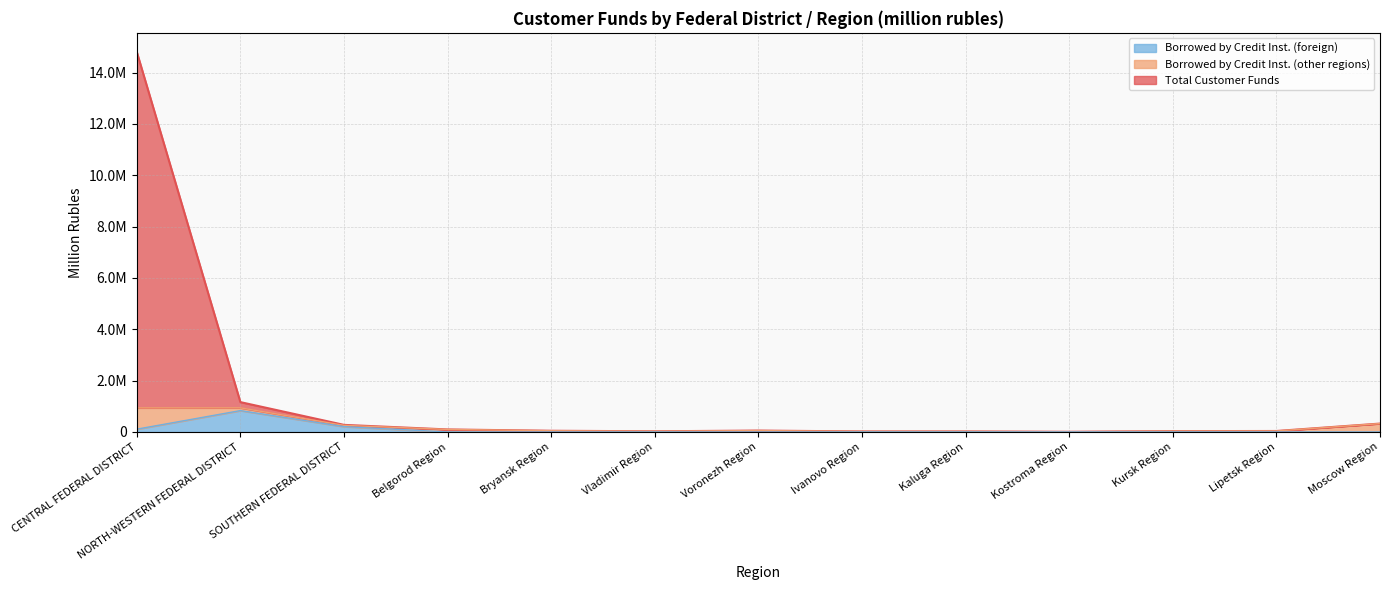

Reading left to right, extract all data points from this chart.

Total Customer Funds: 14805908	1163140	276286	98693	47638	26914	54755	21225	21433	7871	33160	38261	327105
Borrowed by Credit Inst. (foreign): 108963	832473	208033	785	0	226	288	681	1079	689	1012	1207	979